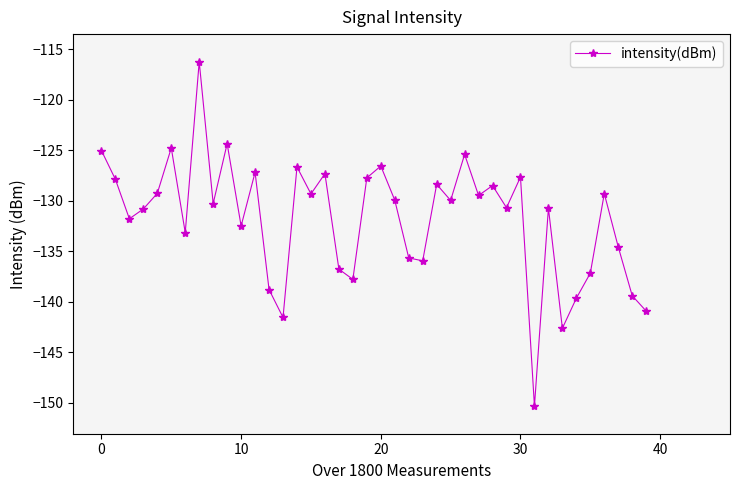

What is the difference between the maximum and minimum values?

34.1